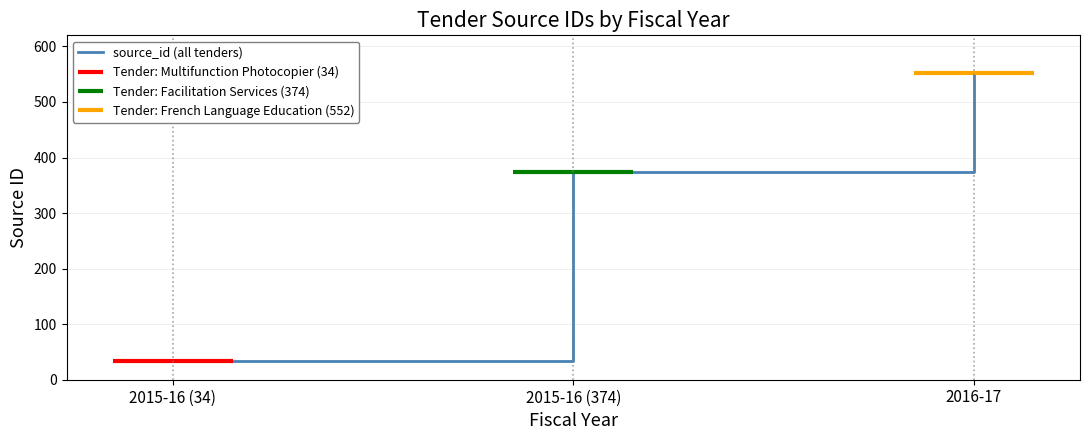

Approximately how many times larger is the value at 2015-16 (34) compared to 2016-17?

0.1